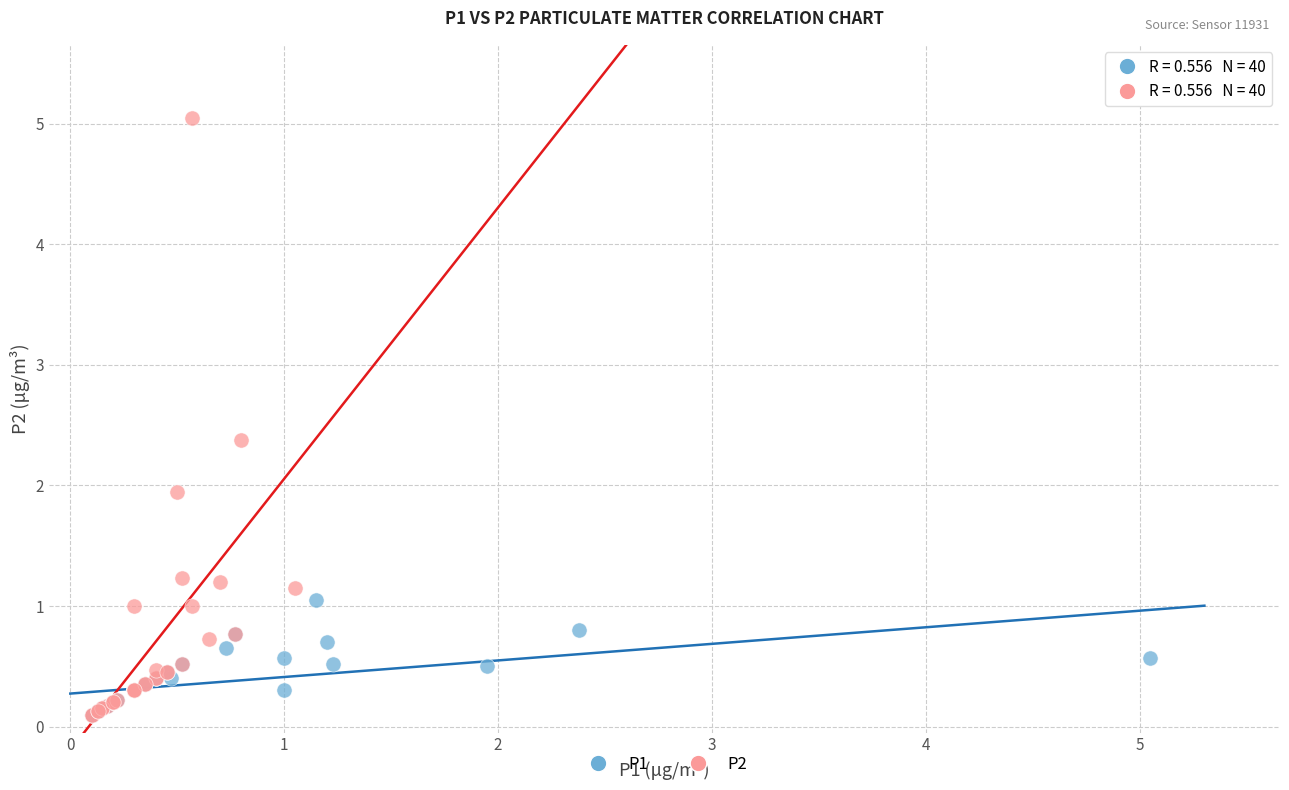

Which series reaches the maximum Y coordinate?

P2